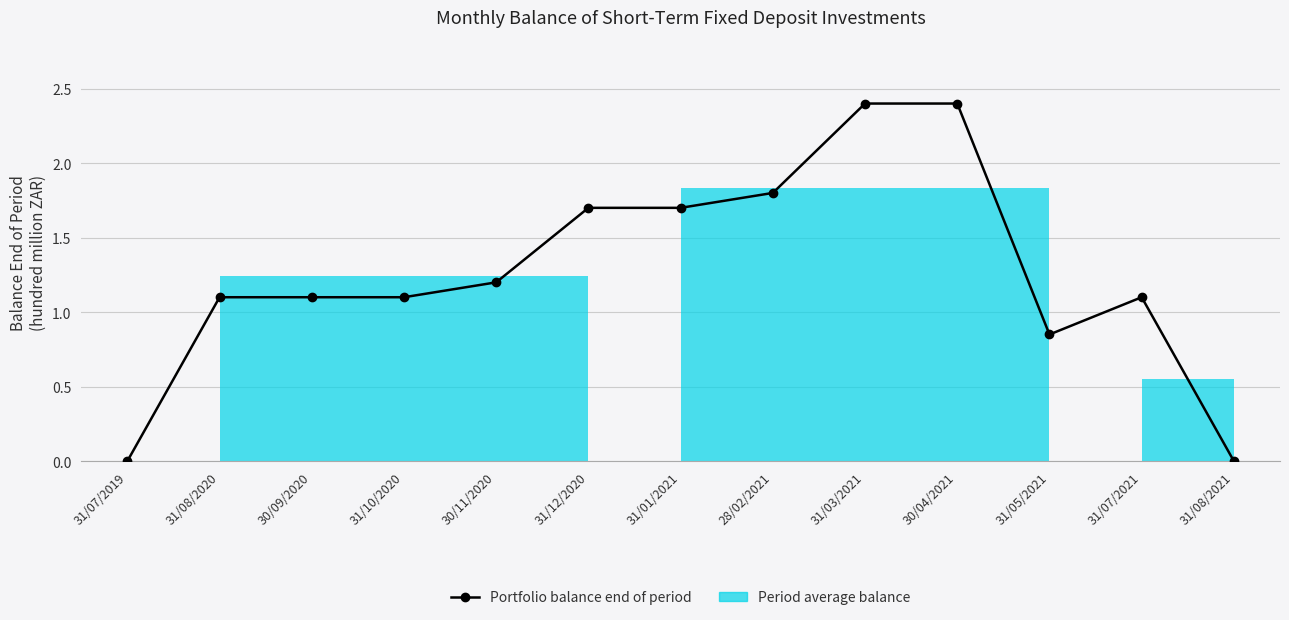

The chart shows a value of 1.1 at 31/10/2020. True or false?

True